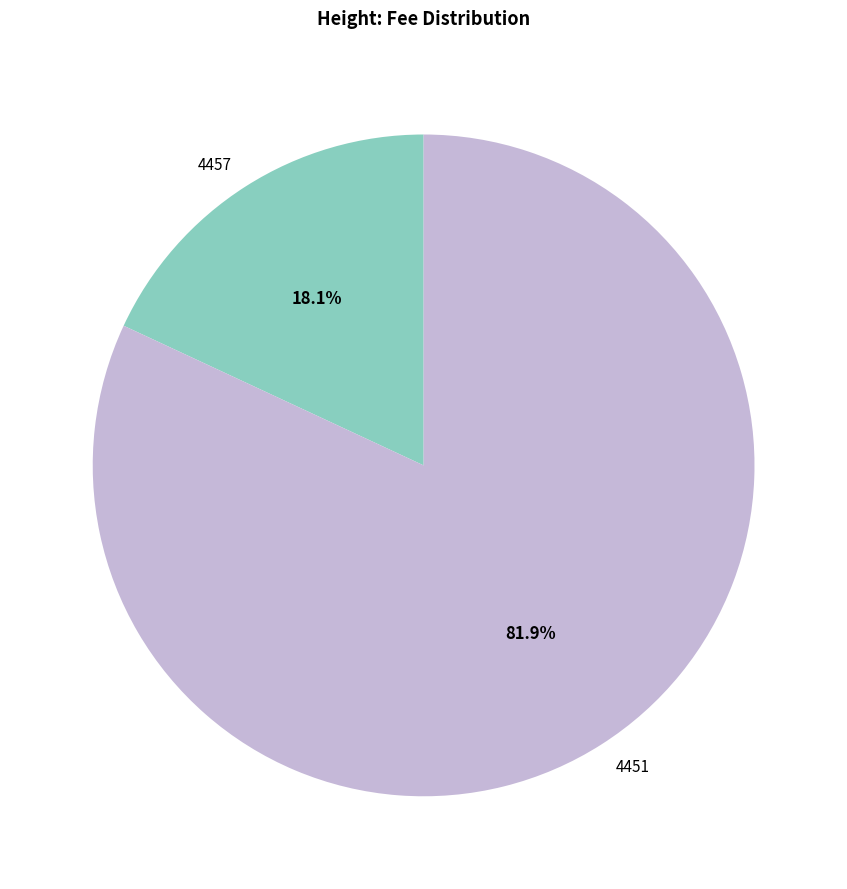

Combined, what portion of the pie is 4457 and 4451?

100.0%